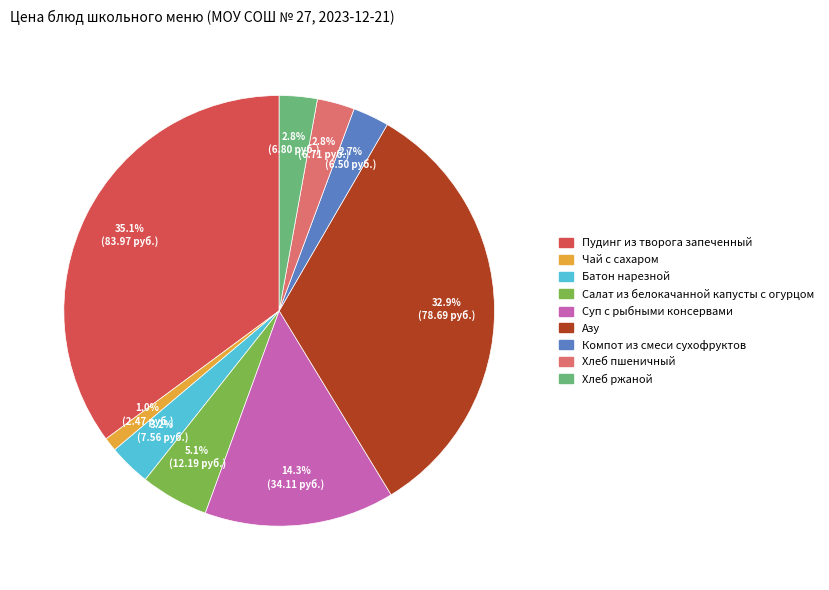

Is the sum of Салат из белокачанной капусты с огурцом and Суп с рыбными консервами greater than half?

No